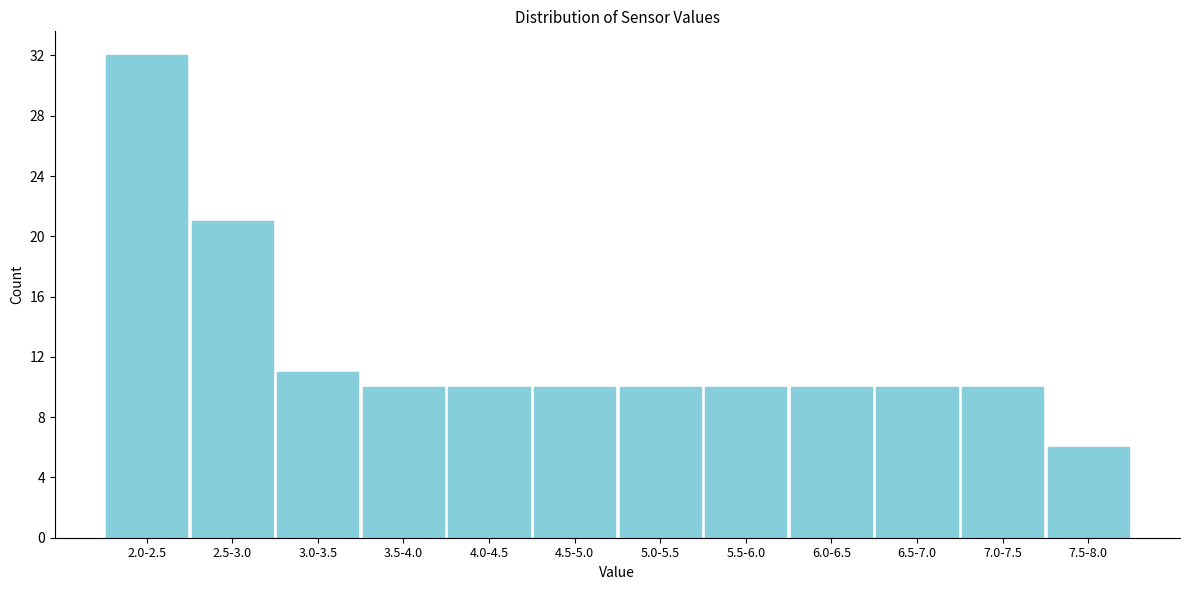

Reading left to right, extract all data points from this chart.

32	21	11	10	10	10	10	10	10	10	10	6